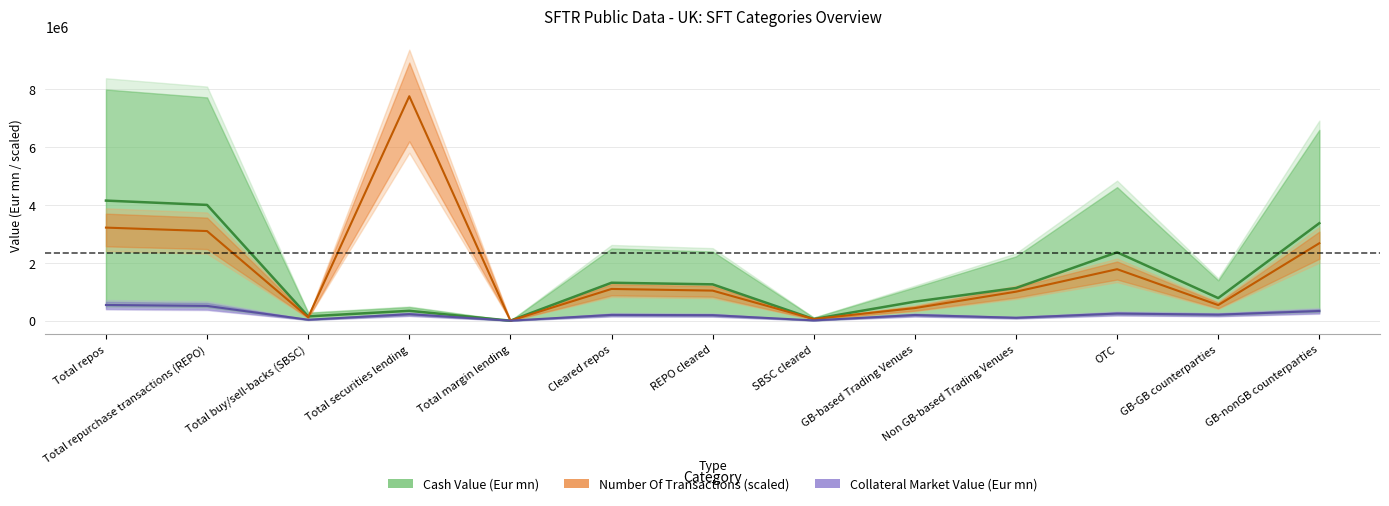

What is the label of the 12th point from the left?

GB-GB counterparties